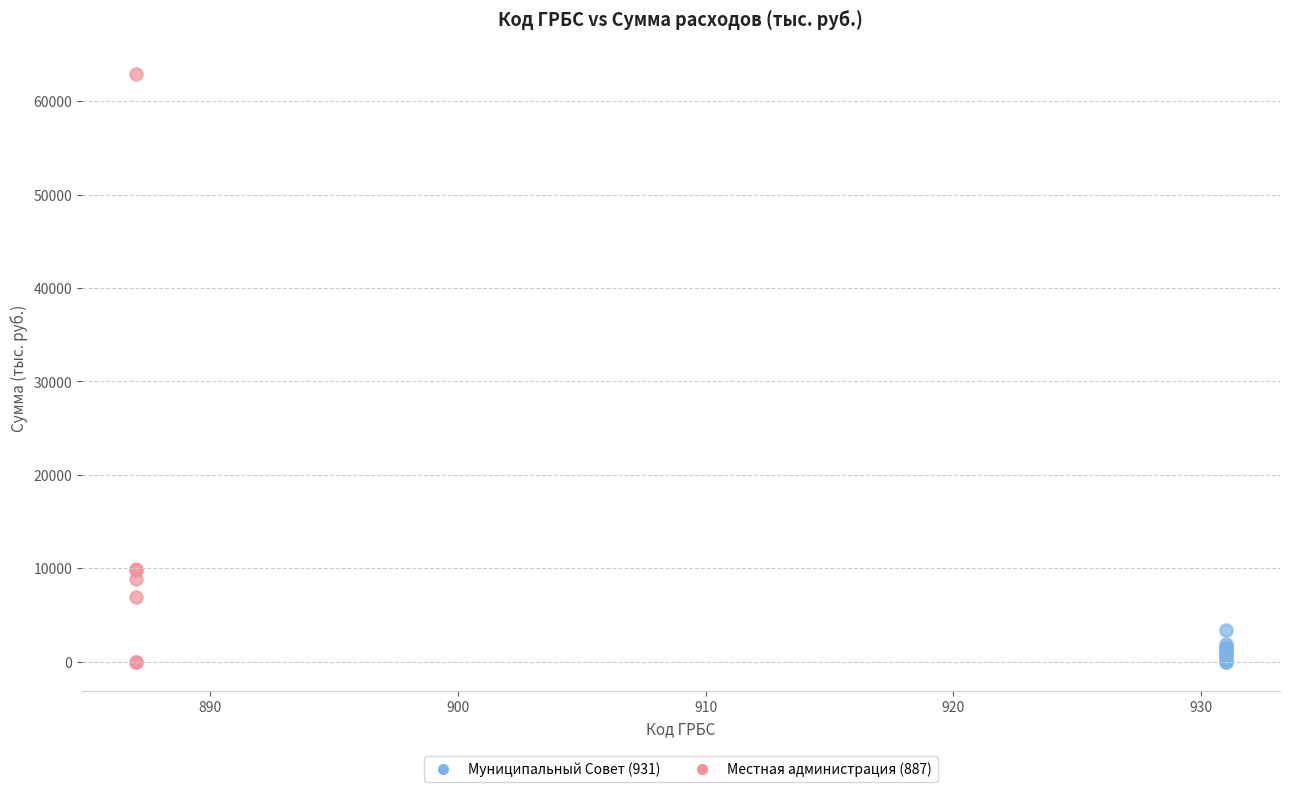

Which series reaches the maximum Y coordinate?

Местная администрация (887)